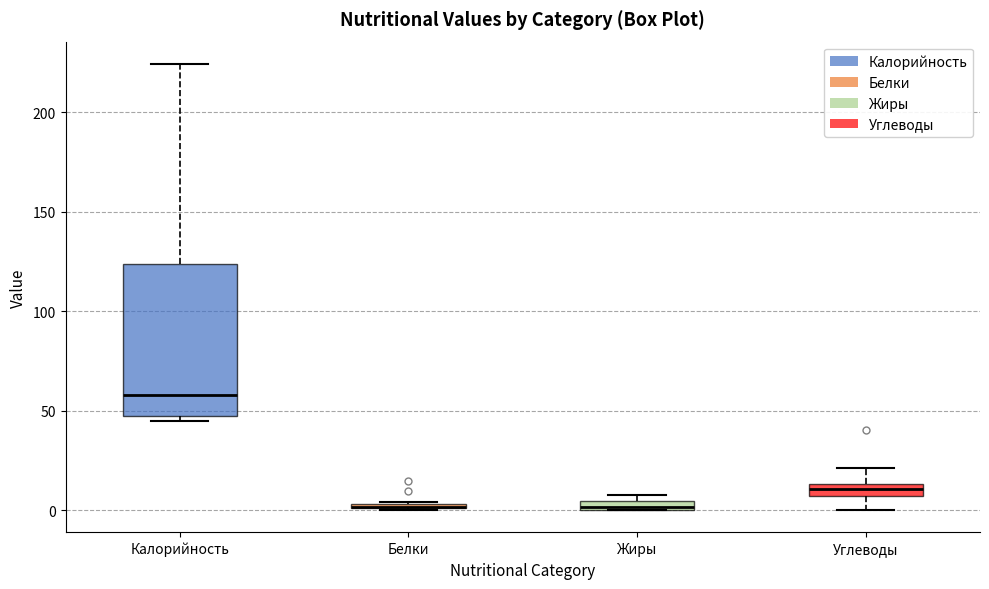

Where is the upper edge of the box for Белки on the y-axis? The values are not printed on the chart, so give them approximately, as read against the axis.

5